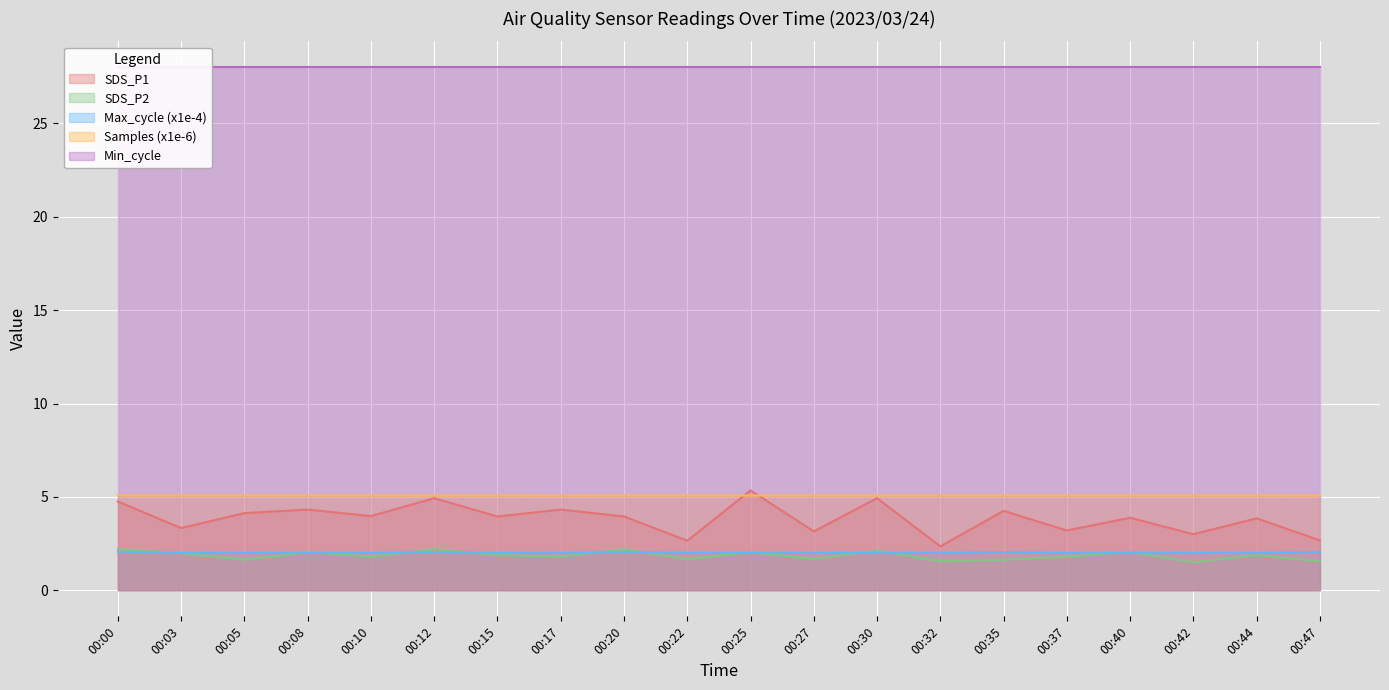

True or false: Max_cycle and Samples cross at least once.

False